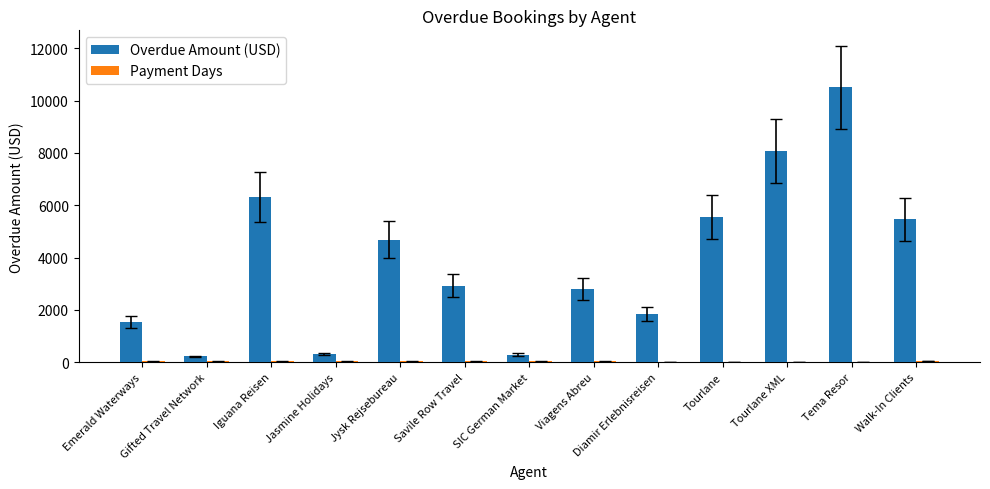

Between Tourlane and Tourlane XML, which series saw the biggest shift?

Overdue Amount (USD)